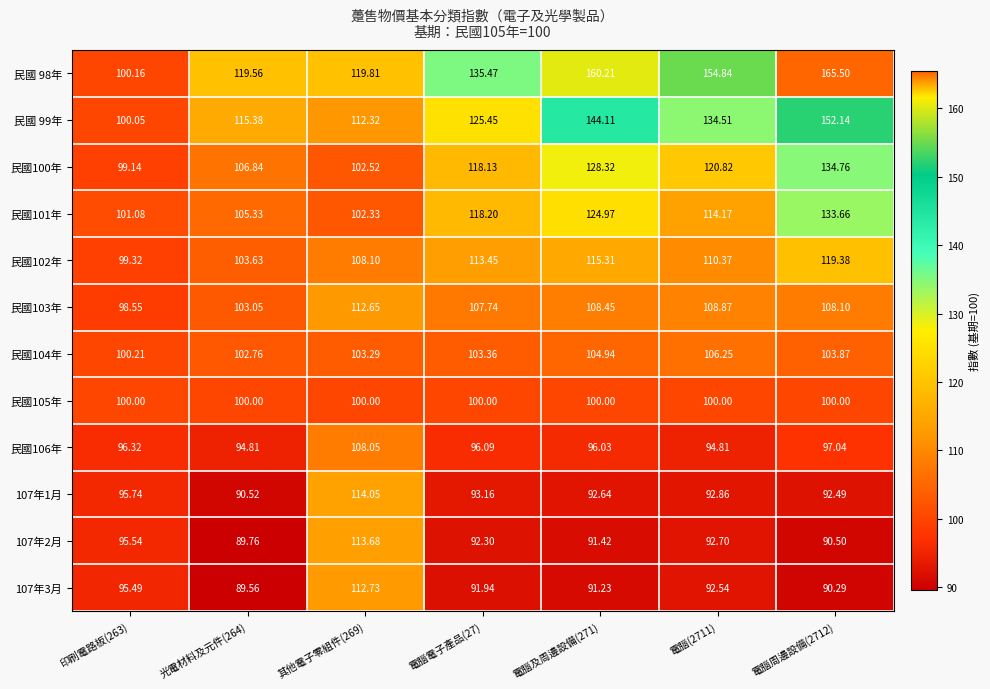

How many values in the 107年2月 series are below 92?

3